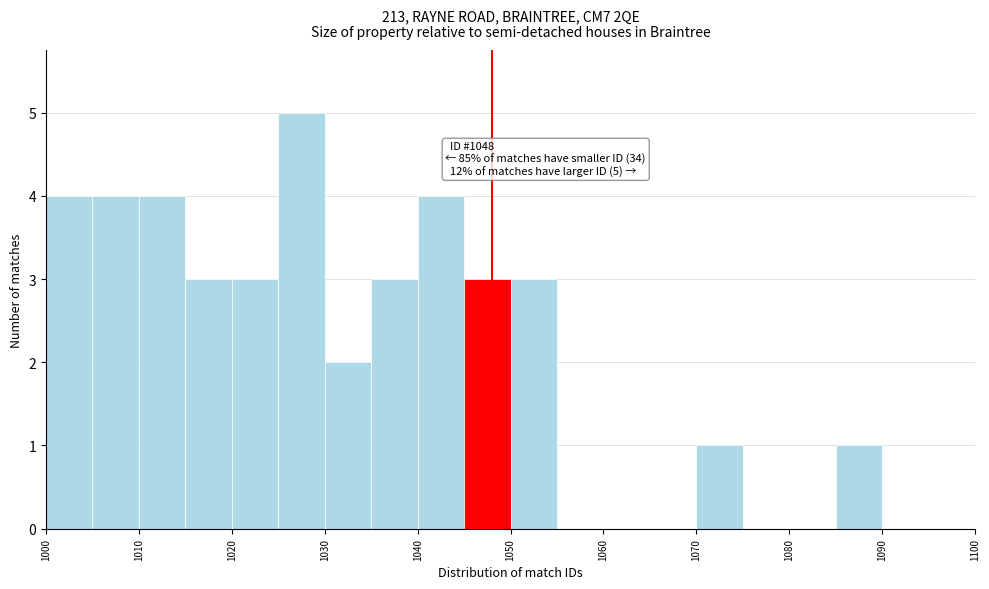

Over which range of the x-axis is the bar tallest?

1025 to 1030